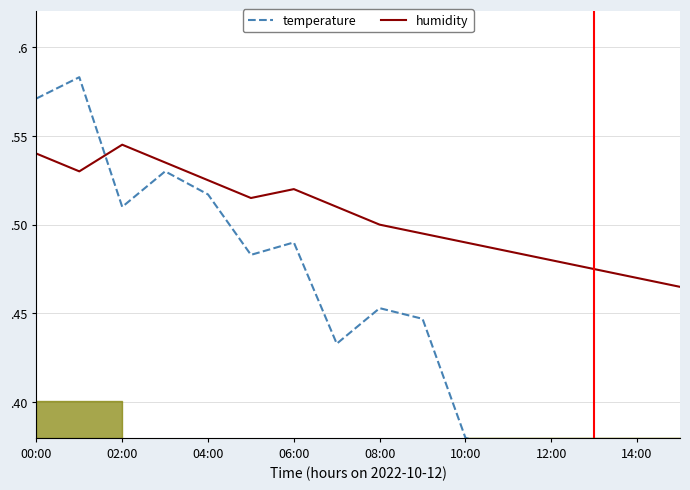

True or false: humidity and temperature cross at least once.

True